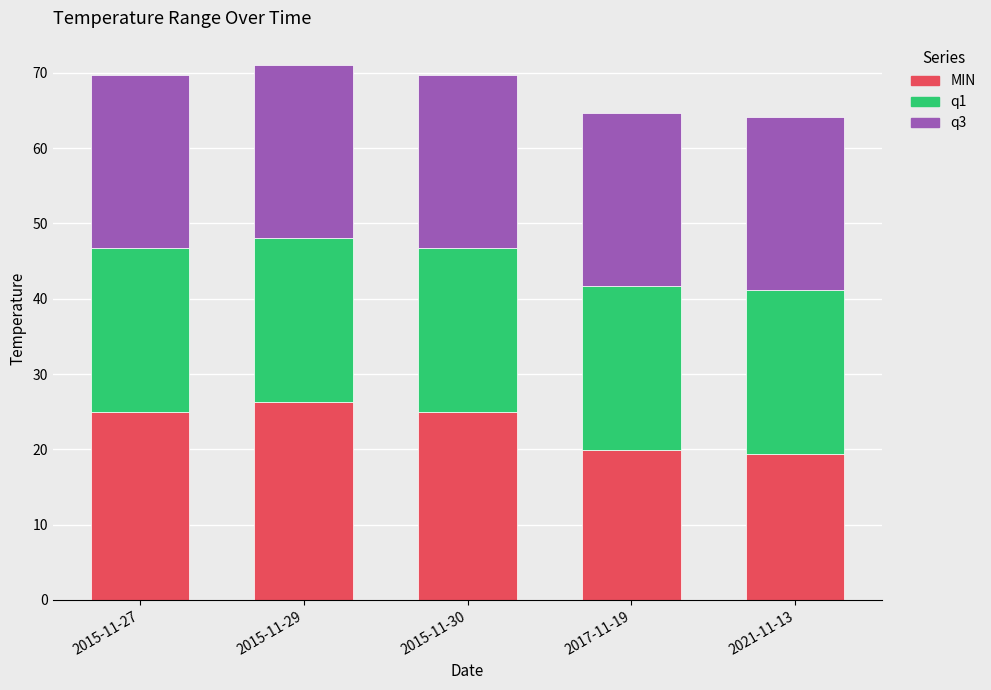

What is the maximum value for MIN?

26.3